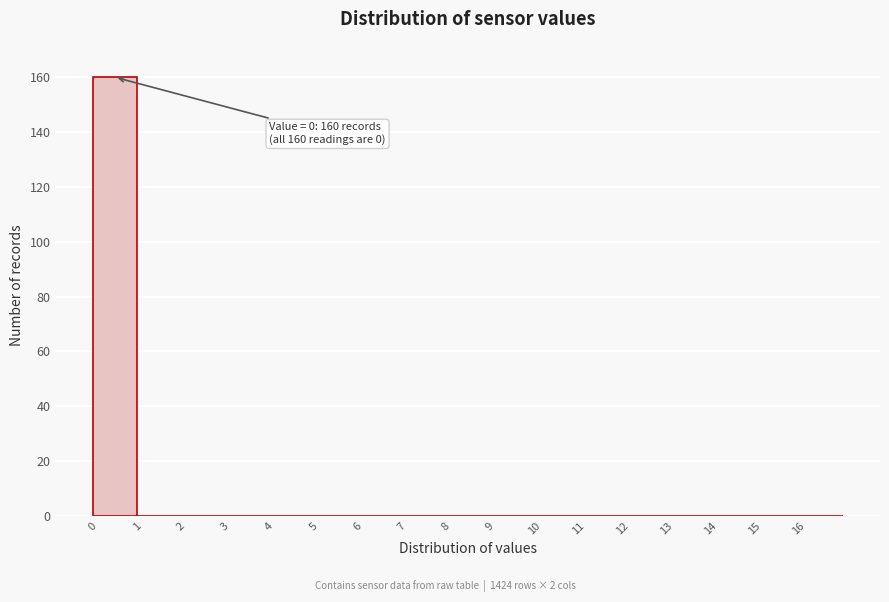

Over which range of the x-axis is the bar tallest?

0 to 1